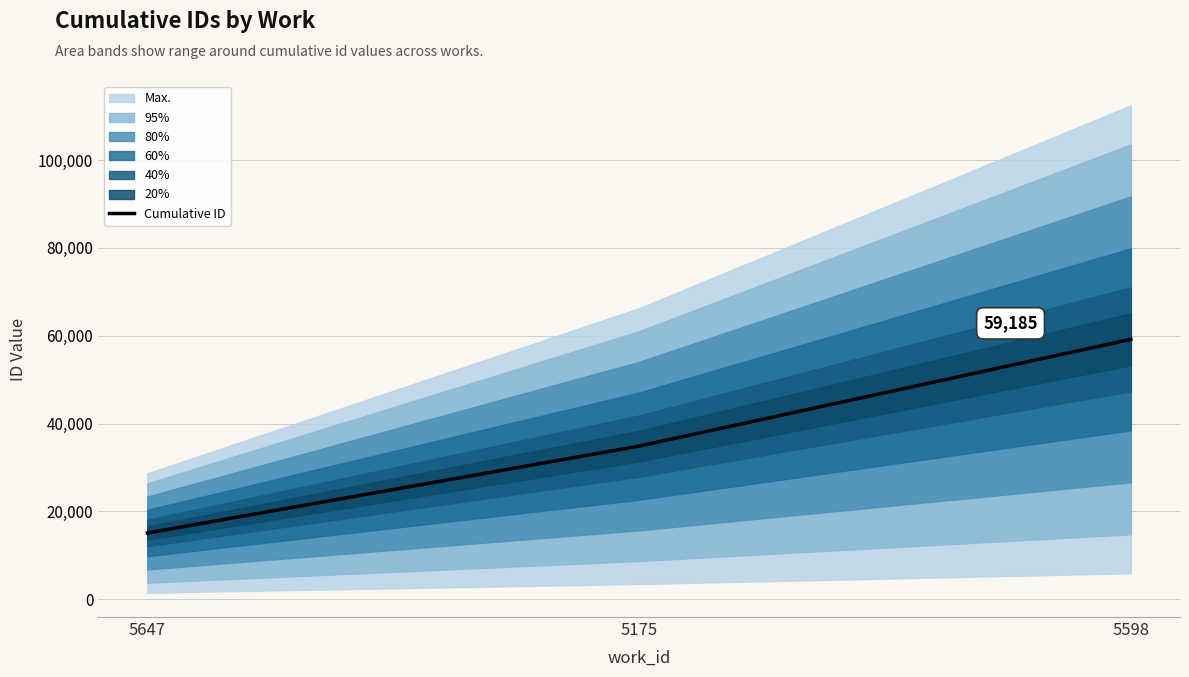

What is the difference between the maximum and minimum values?

44091